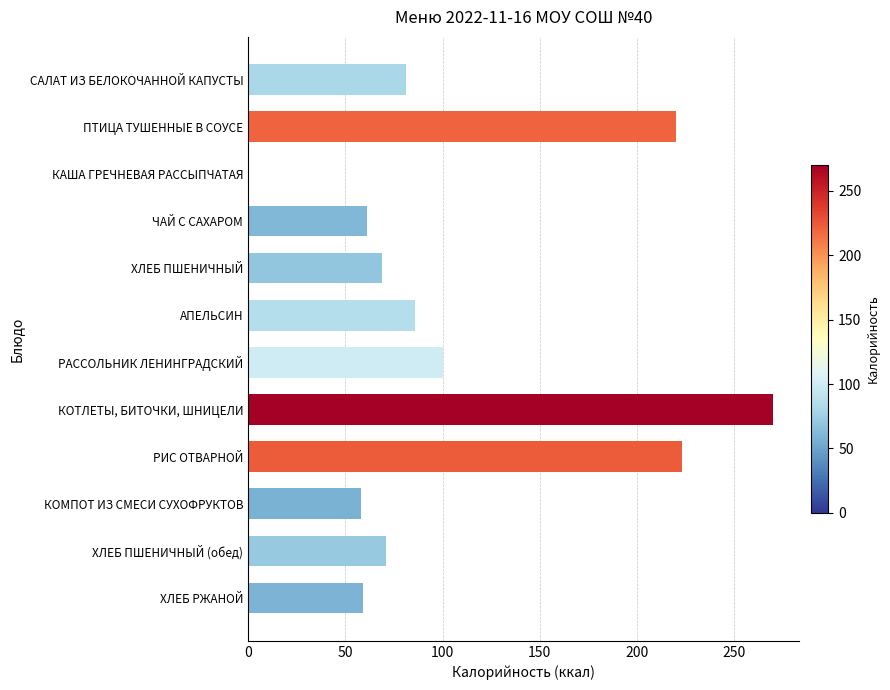

Approximately how many times larger is the value at ПТИЦА ТУШЕННЫЕ В СОУСЕ compared to ЧАЙ С САХАРОМ?

3.6